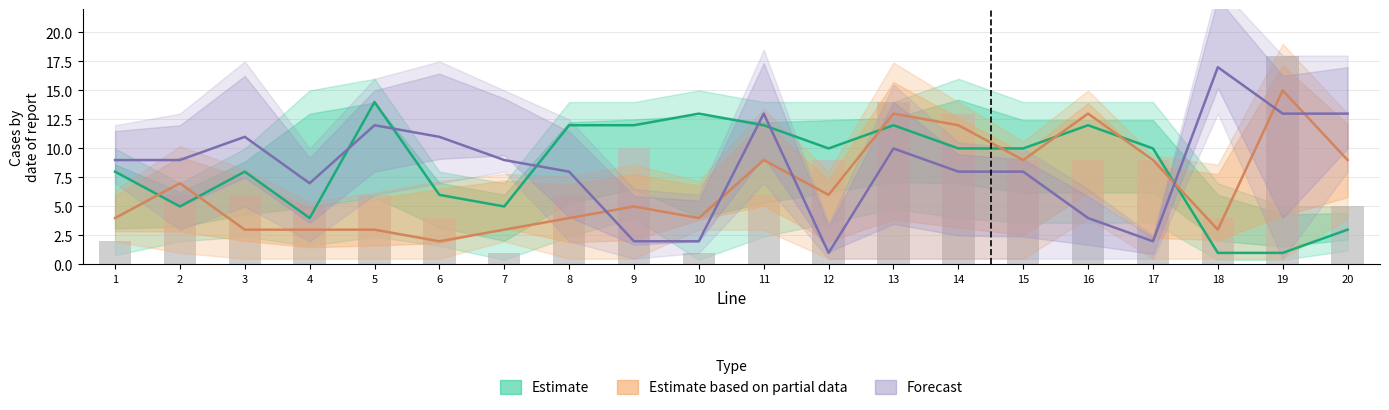

At how many categories does at least one series exceed 16?

1